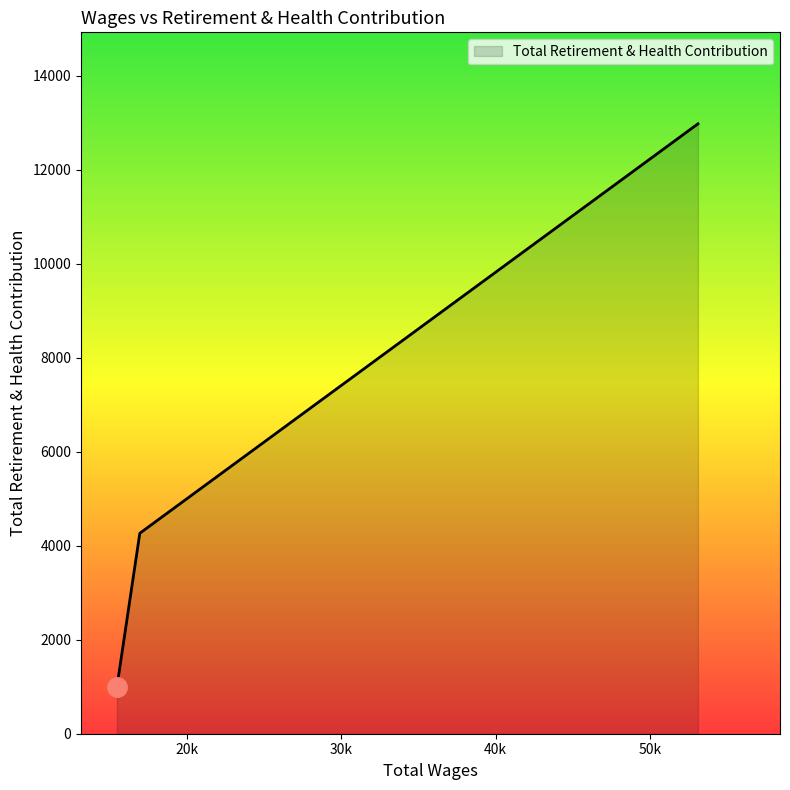

What is the maximum value shown in the chart?

12973